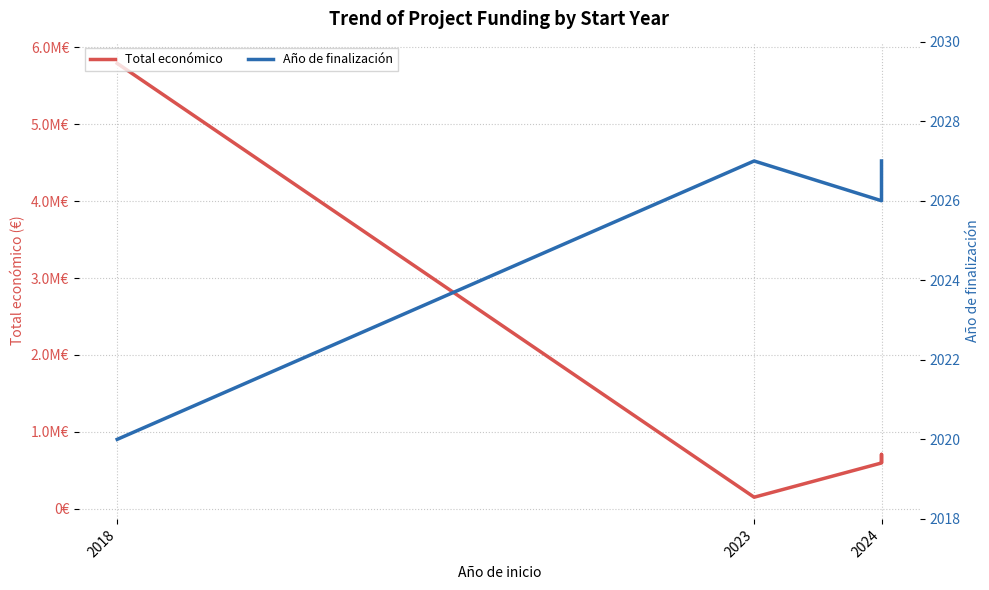

Read the Año de finalización value at 2024.

2026.0